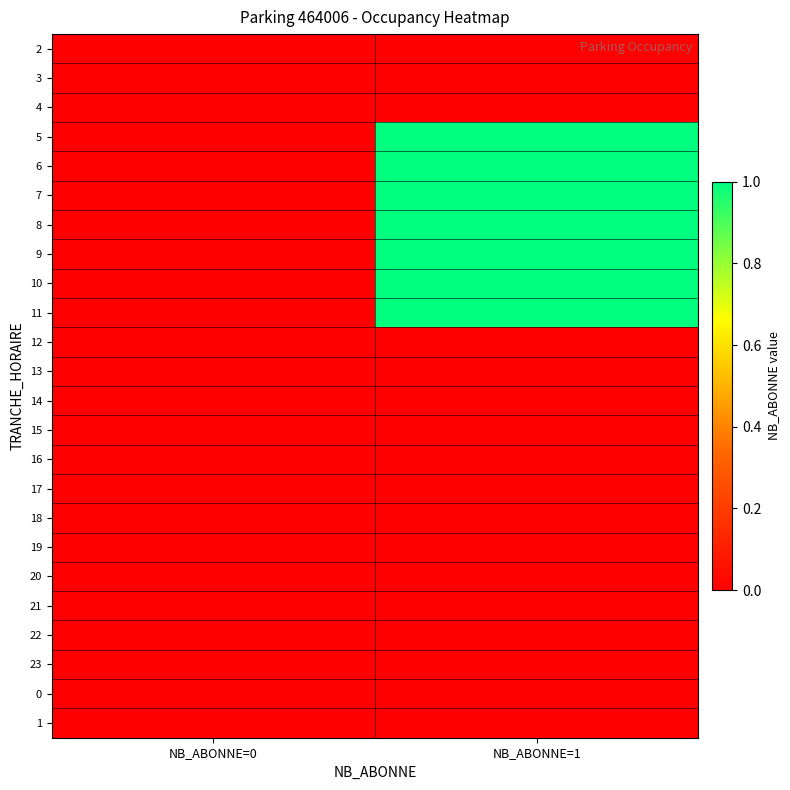

List the series in order of their peak value, lowest first.

2, 3, 4, 12, 13, 14, 15, 16, 17, 18, 19, 20, 21, 22, 23, 0, 1, 5, 6, 7, 8, 9, 10, 11